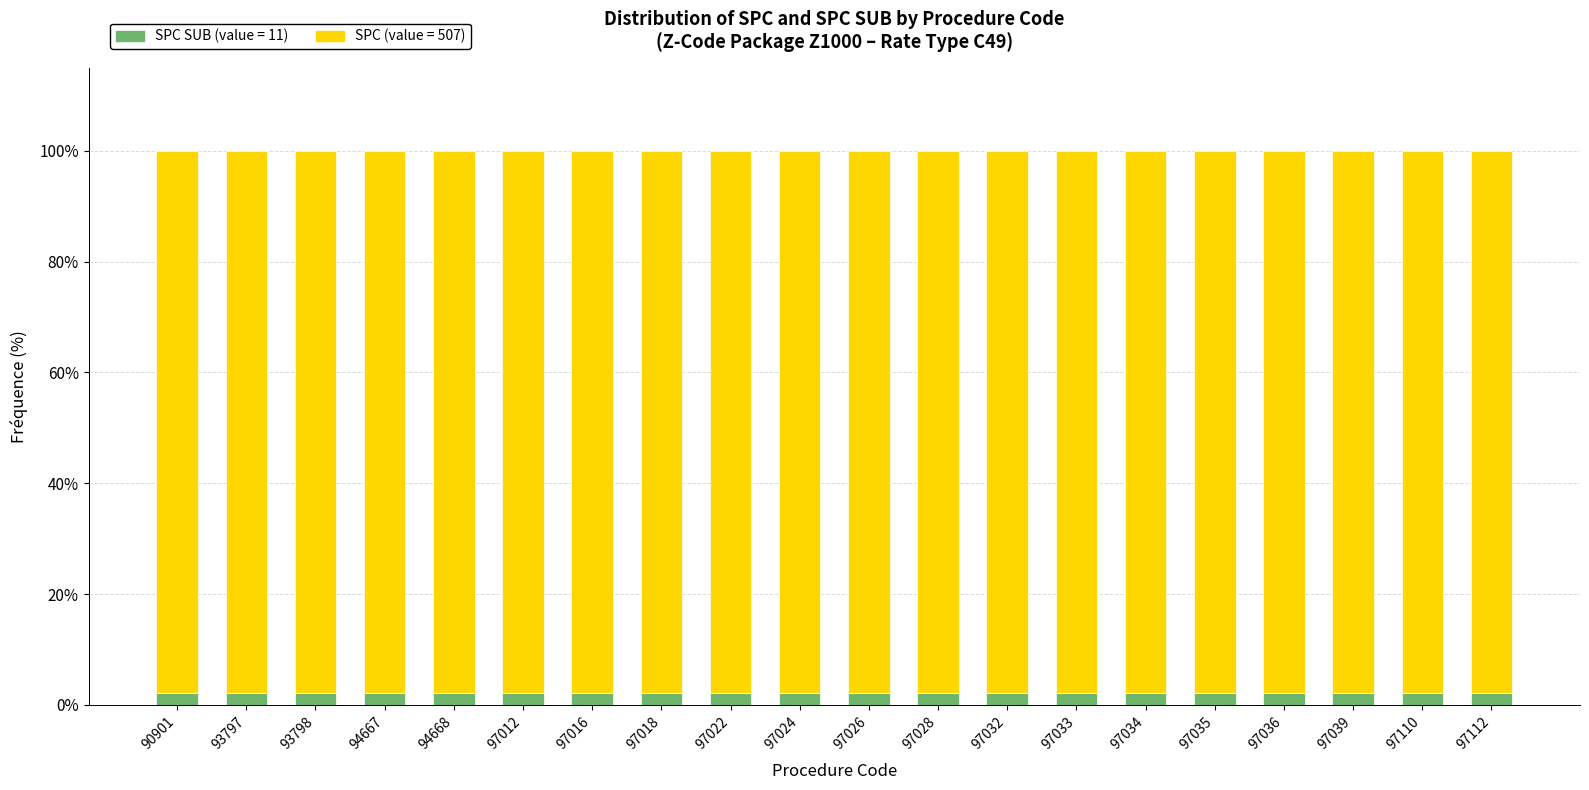

Are the bars grouped side by side (vs. stacked)?

No